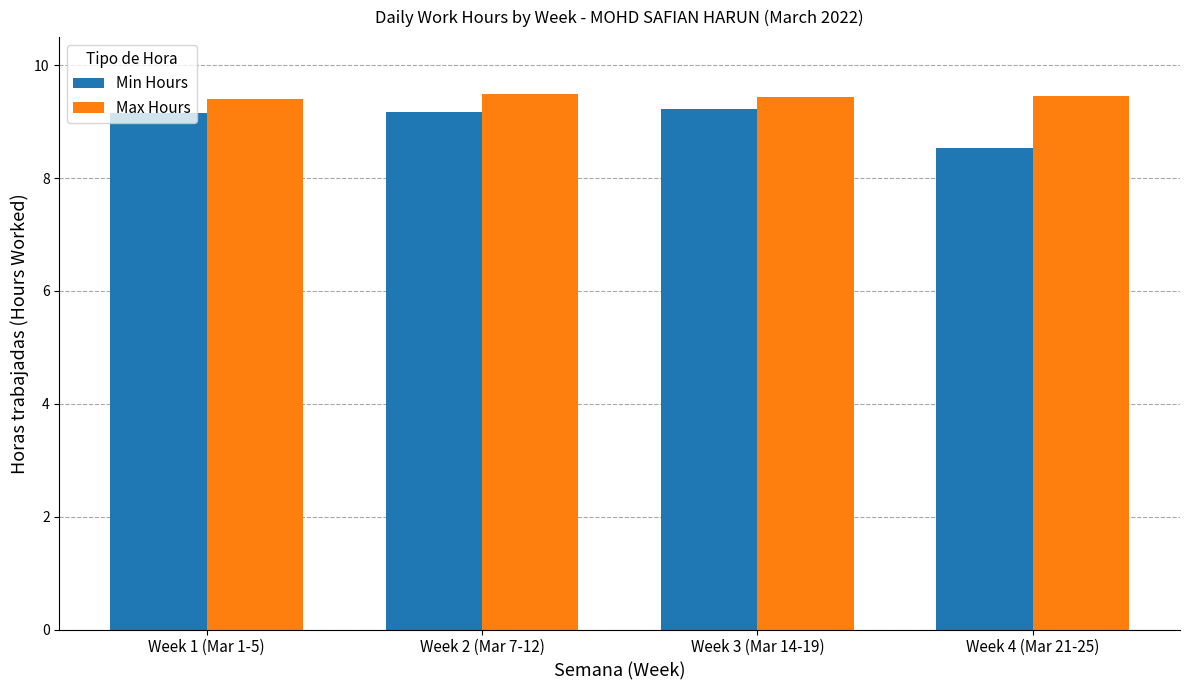

What is the label of the 3rd bar from the left?

Week 3 (Mar 14-19)